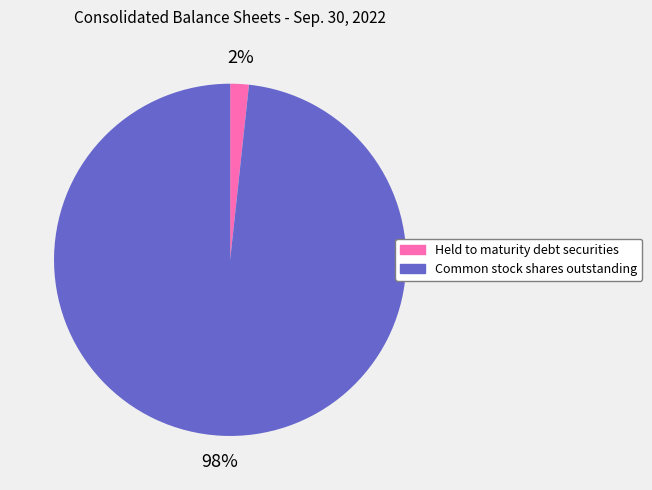

Which slice is the smallest?

Held to maturity debt securities